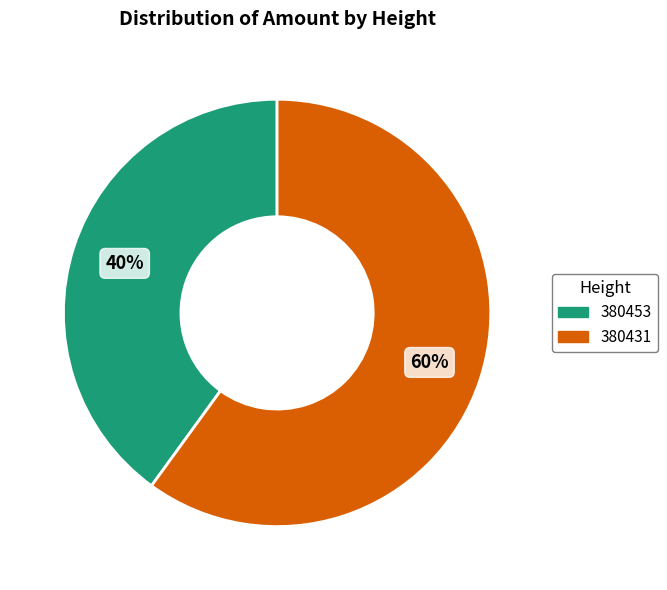

What is the largest slice in the pie chart?

380431